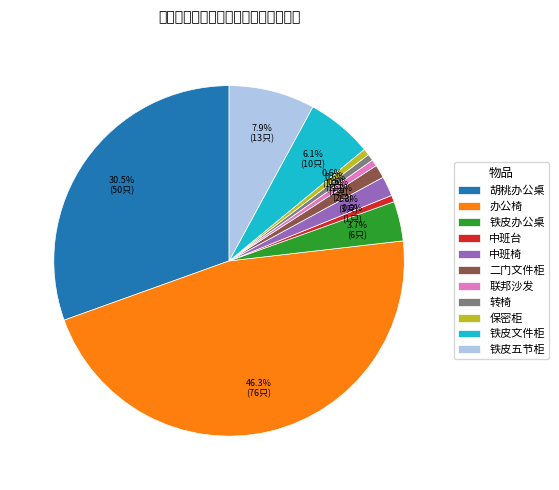

To the nearest percent, what is the combined percentage of 铁皮五节柜 and 办公椅?

54%